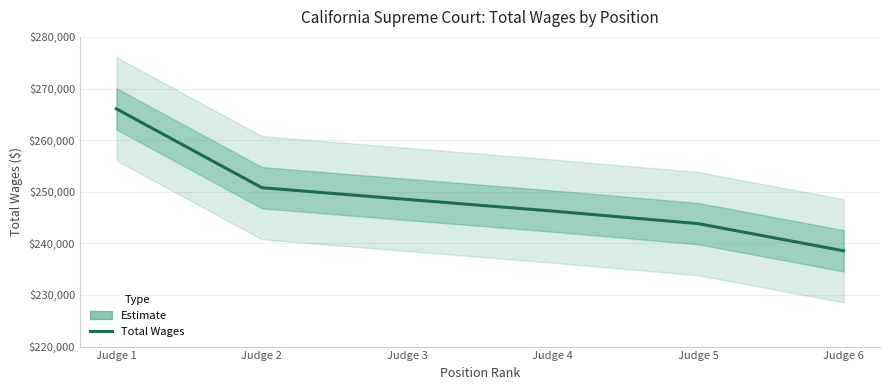

Does the chart have visible grid lines?

Yes